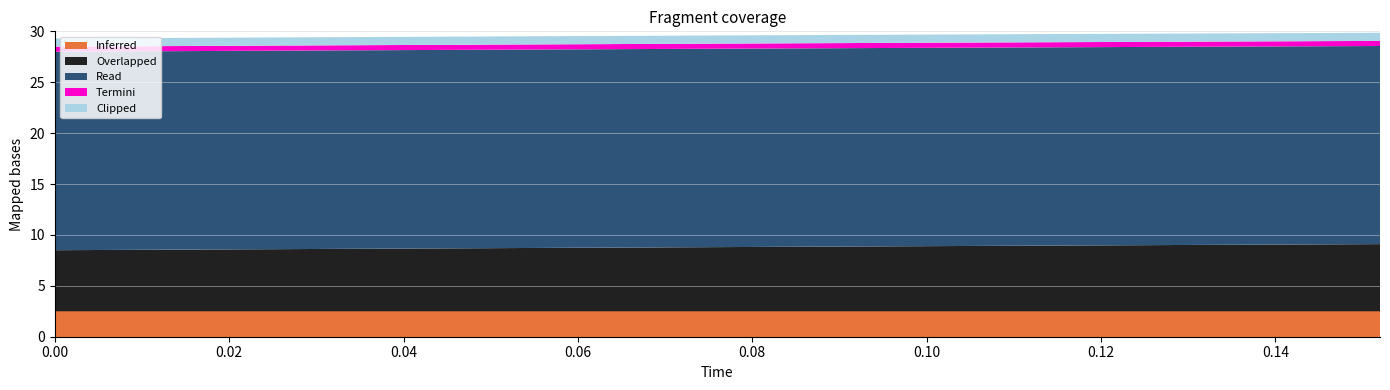

What is the minimum value for Inferred?

2.5